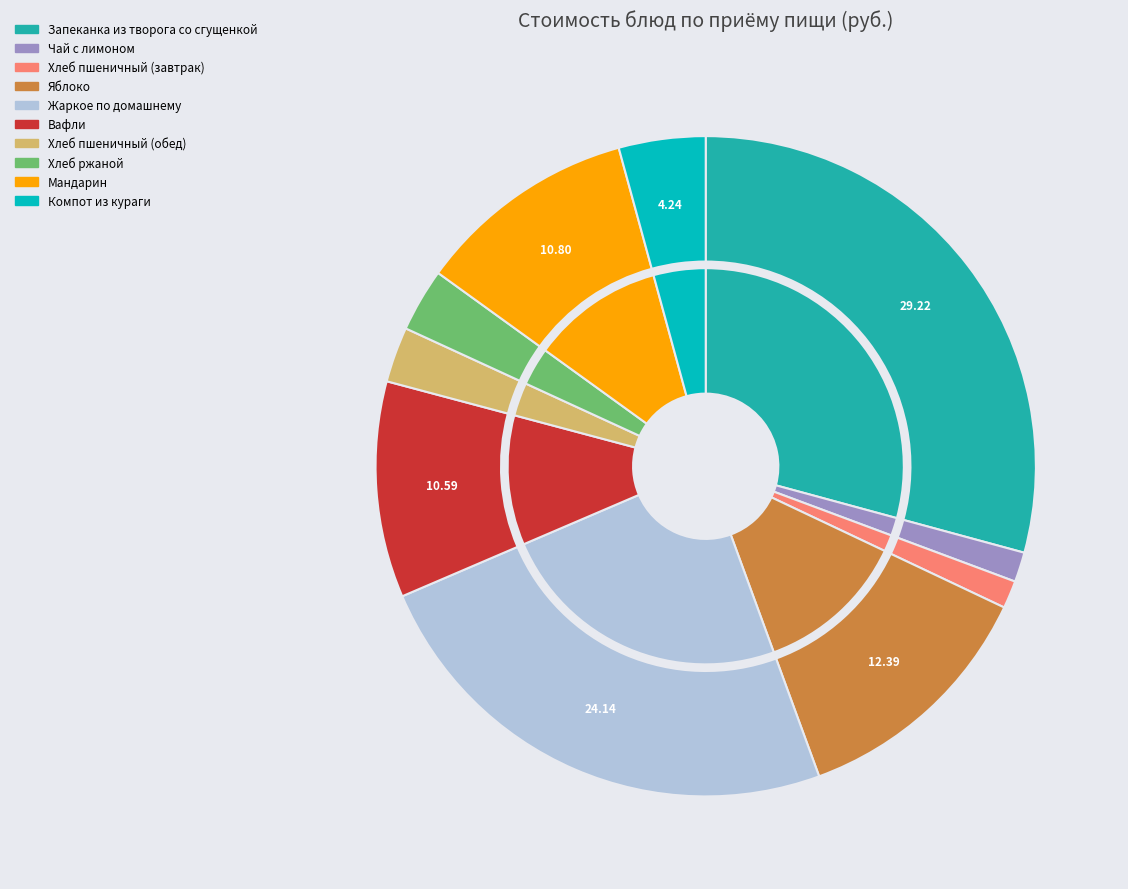

Rank the categories by value from highest to lowest.

Запеканка из творога со сгущенкой, Жаркое по домашнему, Яблоко, Мандарин, Вафли, Компот из кураги, Хлеб ржаной, Хлеб пшеничный (обед), Чай с лимоном, Хлеб пшеничный (завтрак)